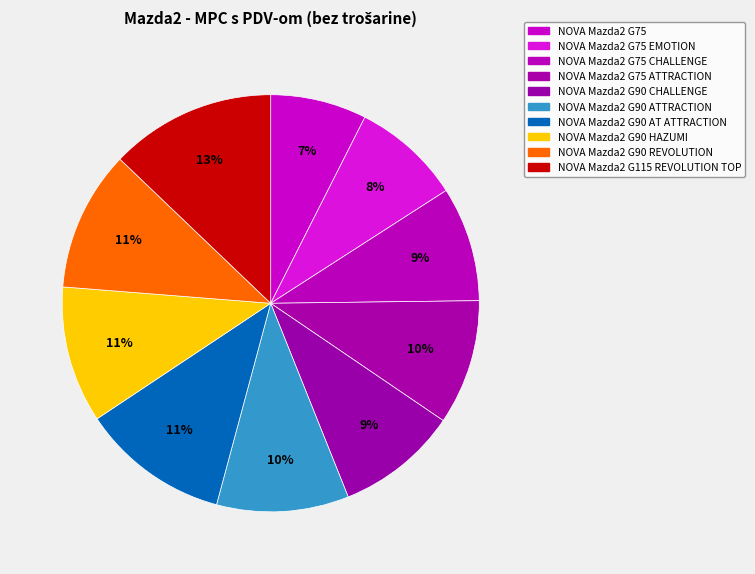

How many segments does this pie chart have?

10